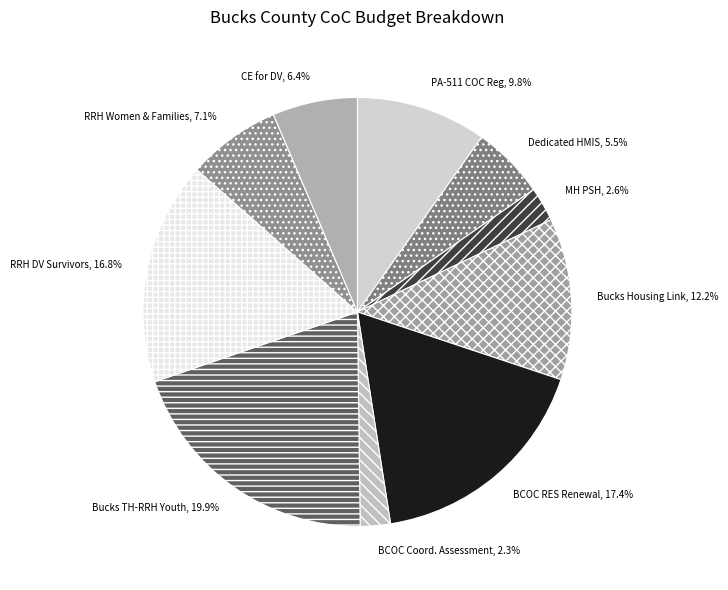

What is the smallest slice in the pie chart?

BCOC Coordinated Assessment 2023